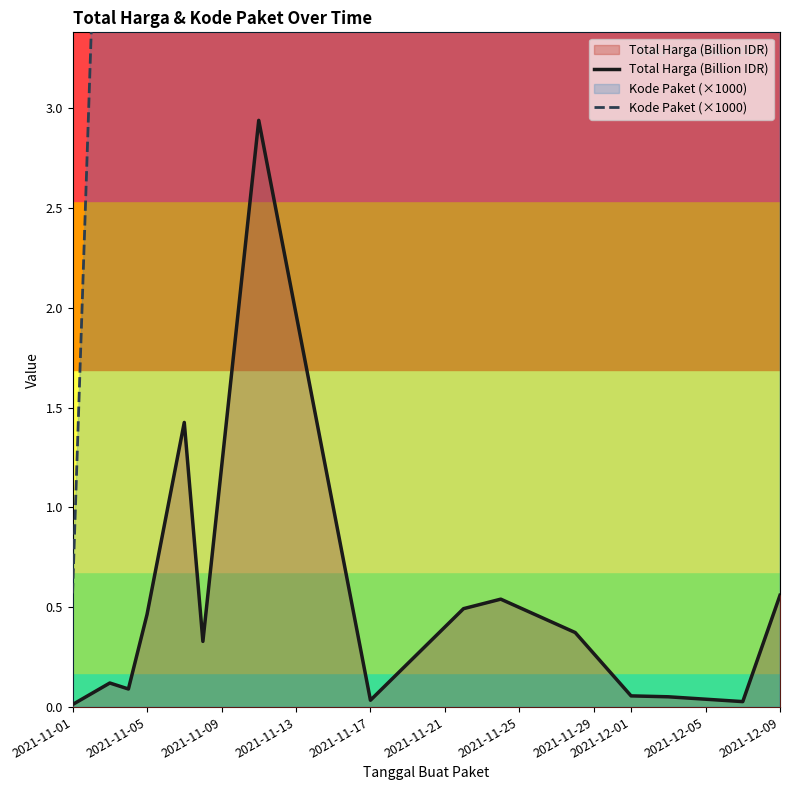

Reading left to right, list all the values displayed in this chart.

Total Harga (Billion IDR): 0.0	0.1	0.1	0.5	1.4	0.3	2.9	0.0	0.5	0.5	0.4	0.1	0.1	0.0	0.6
Kode Paket (×1000): 0.6	6.2	8.6	13.7	16.8	17.4	28.2	40.1	55.8	70.5	91.1	103.5	117.8	128.5	138.8